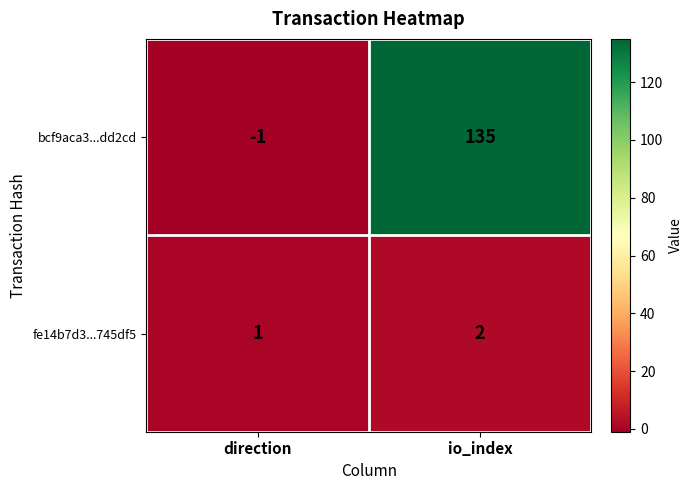

The value of bcf9aca3...dd2cd at io_index is 135. True or false?

True